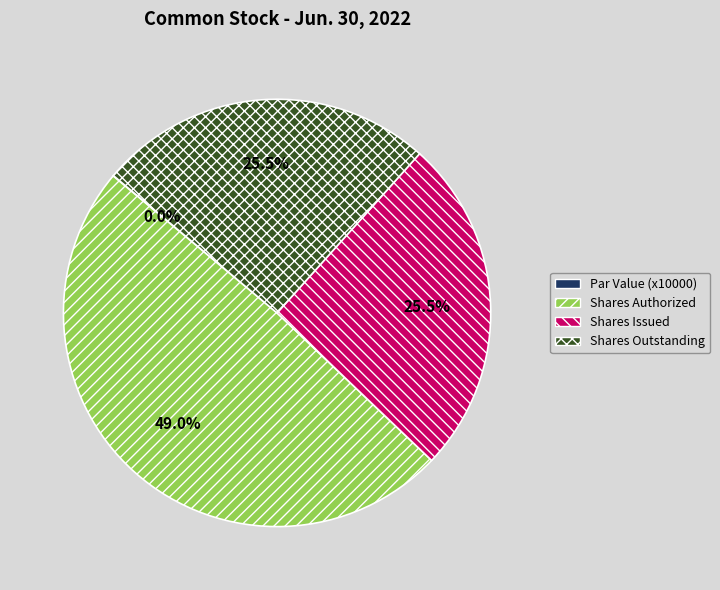

Is there a majority slice in this chart?

No